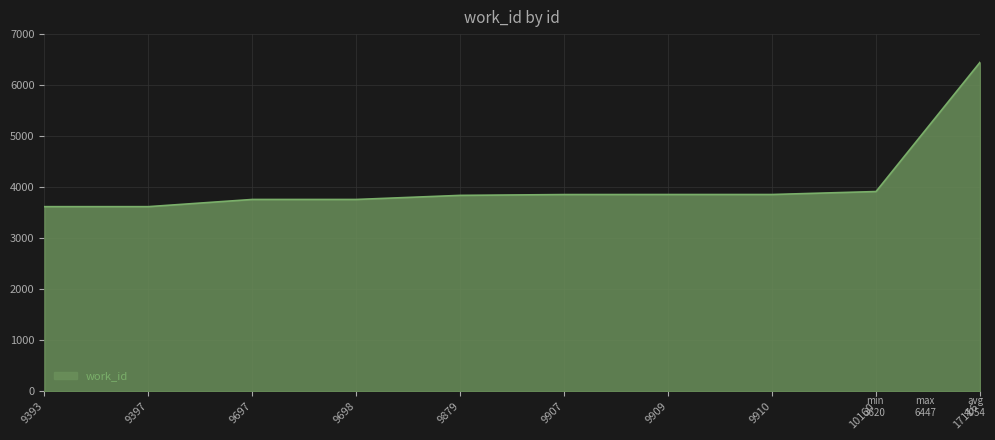

At which category does the chart reach its peak across all series?

17116